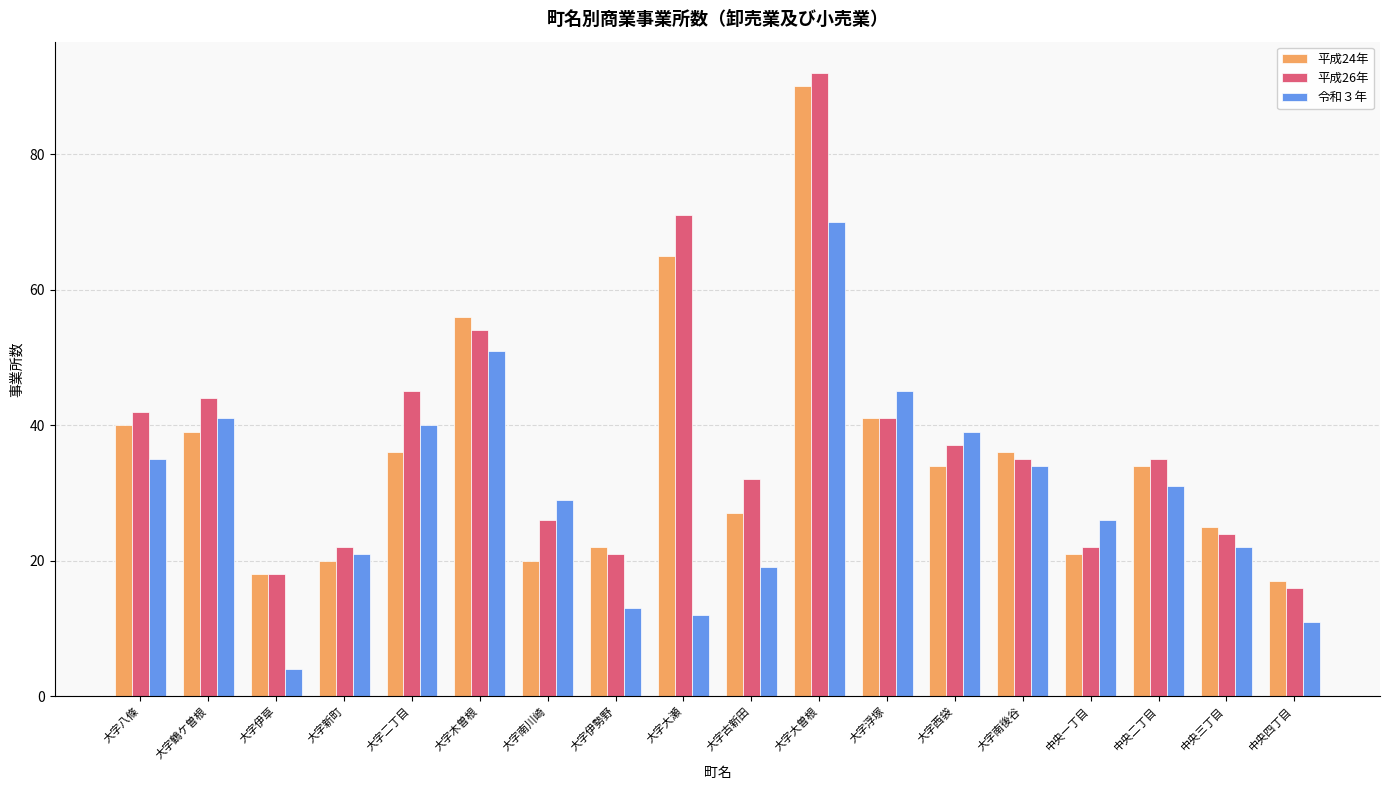

The 令和３年 series shows 31 at 中央二丁目. True or false?

True